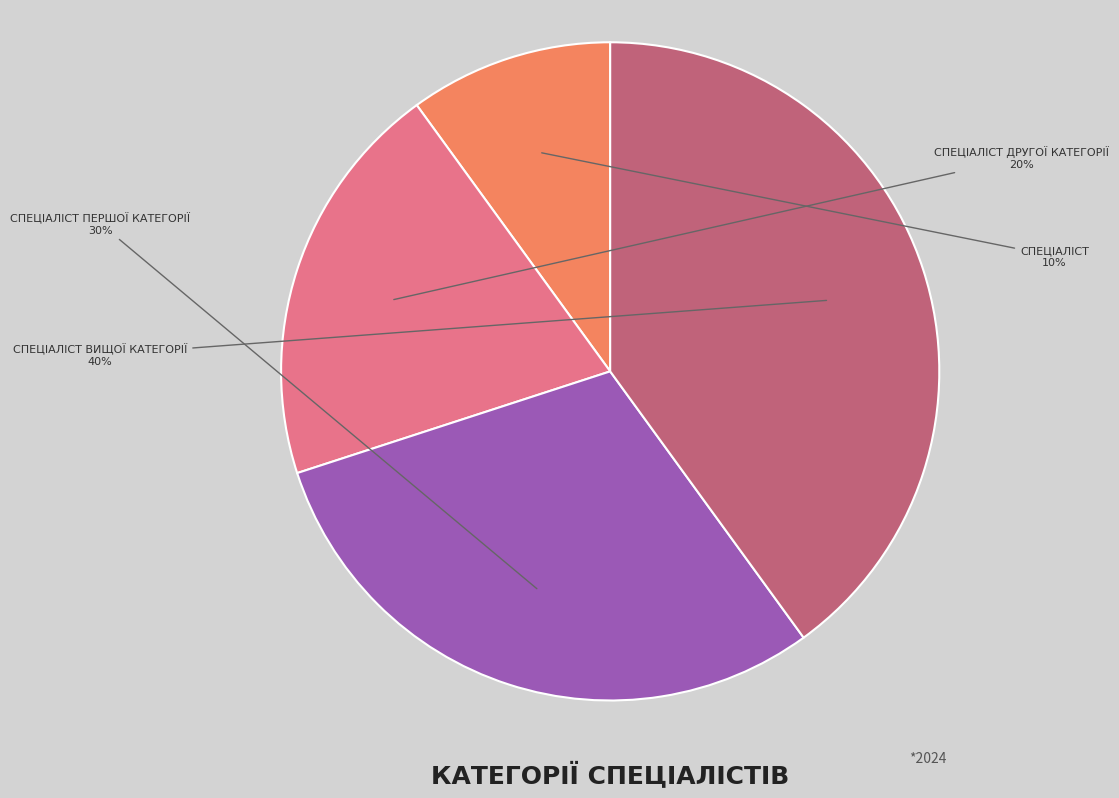

Is there any slice that represents more than half of the pie?

No